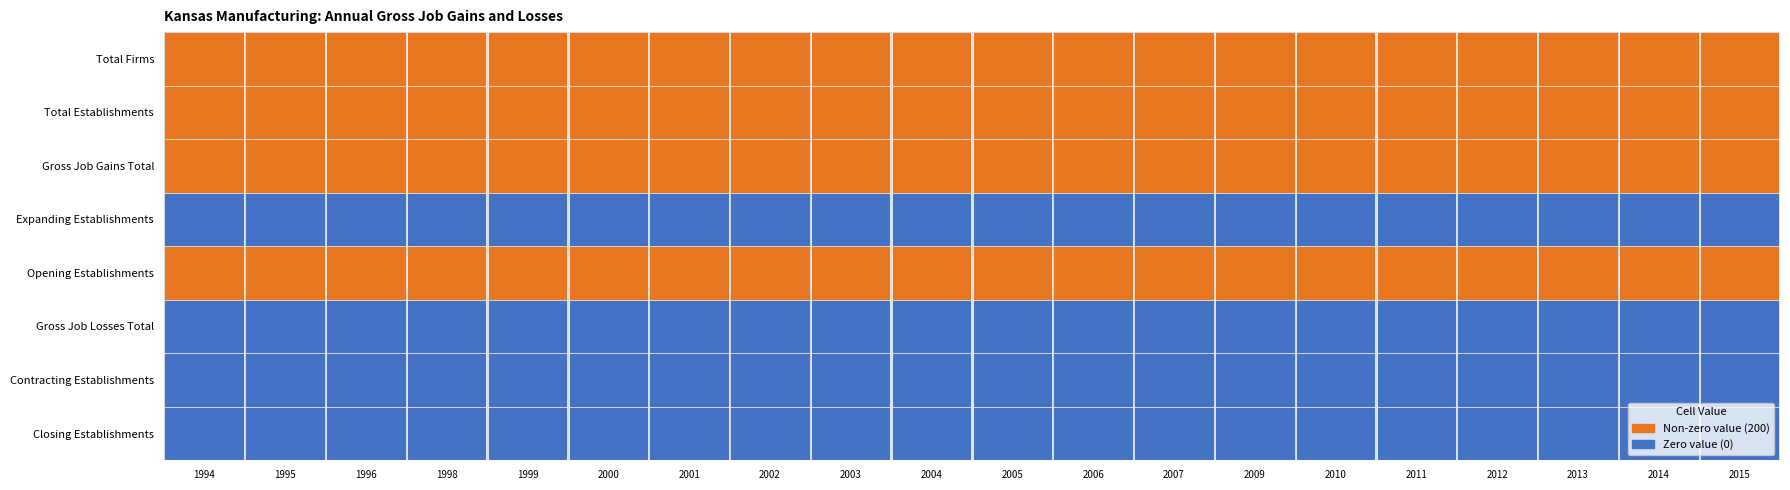

At which category is the sum across all series the highest?

1994